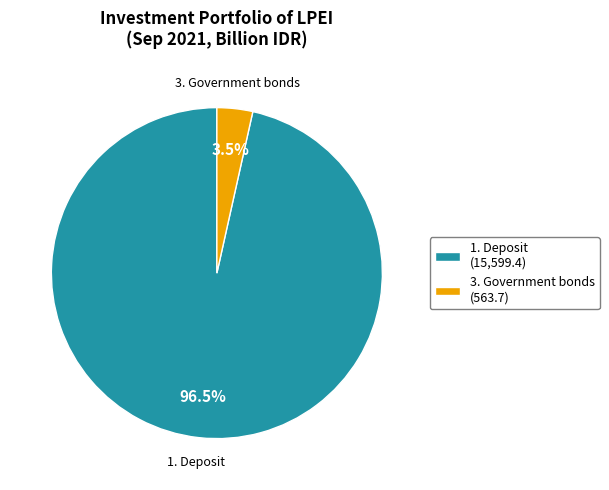

What is the majority slice?

1. Deposit (15,599.4)